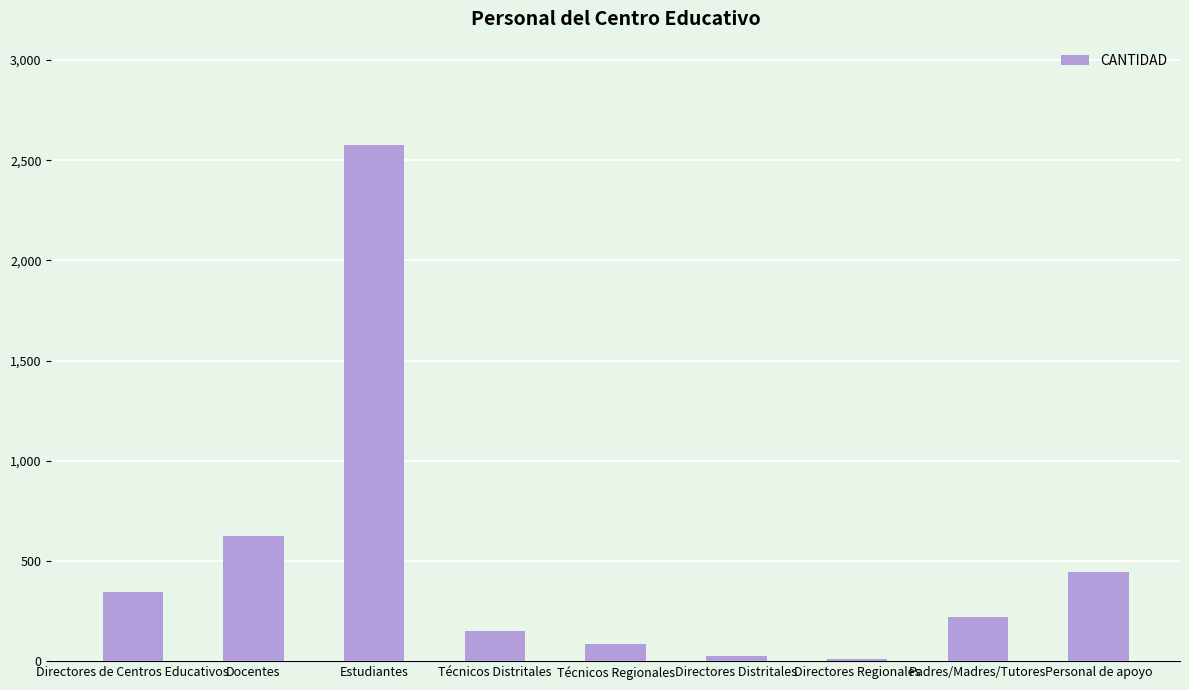

Where is the data nearest to the value 1293?

Docentes